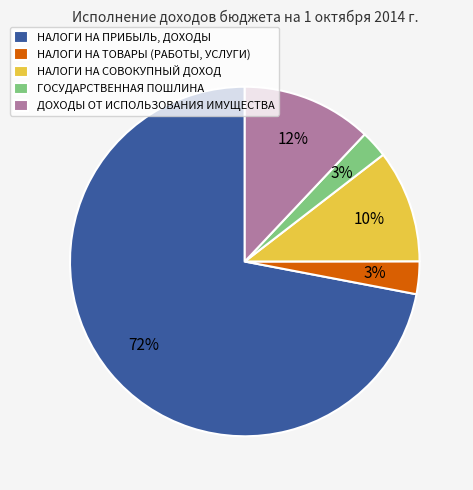

To the nearest percent, what is the difference between the largest and smallest slice percentages?

69%